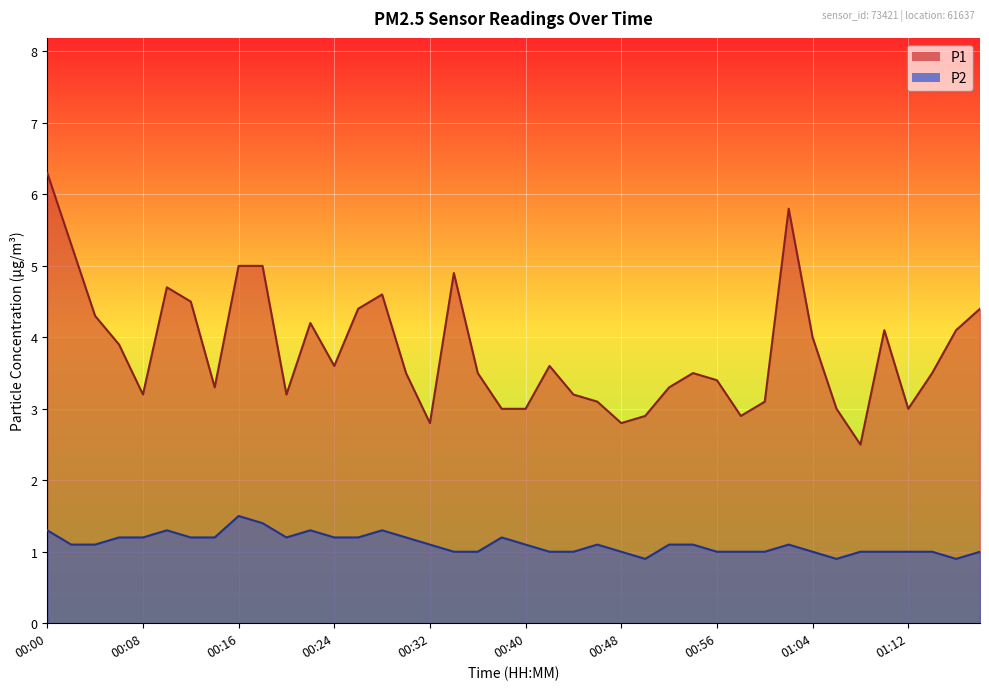

What is the difference between the maximum and minimum values in the P1 series?

3.8